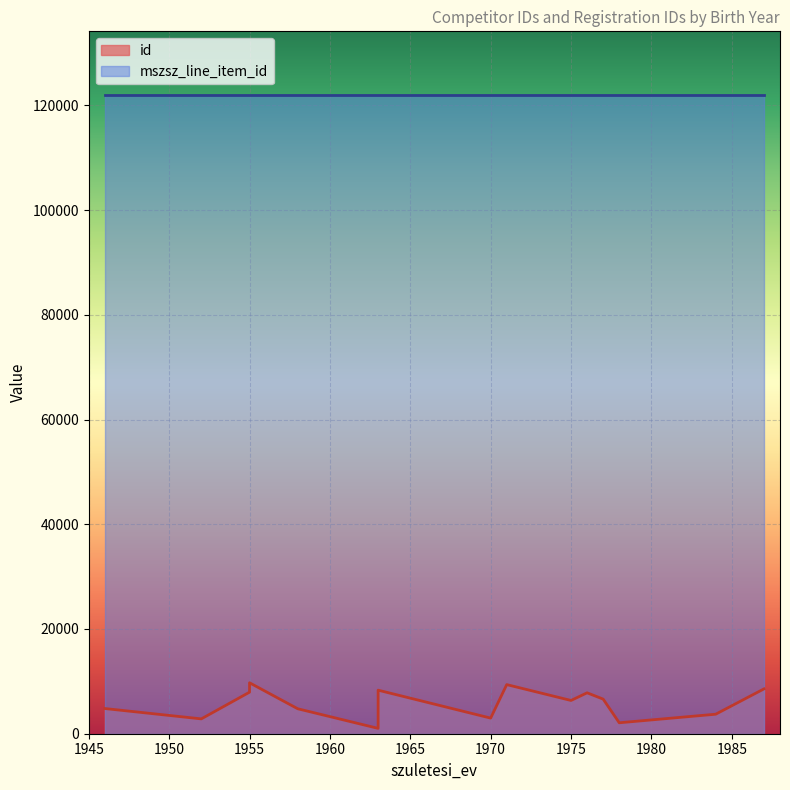

At which category is the sum across all series the highest?

1955